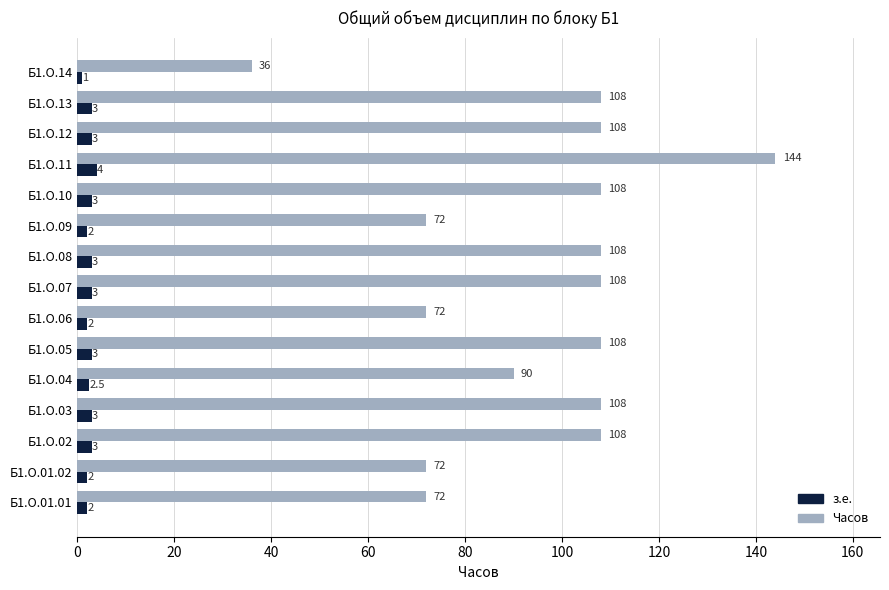

What is the sum of all Часов values?

1422.0